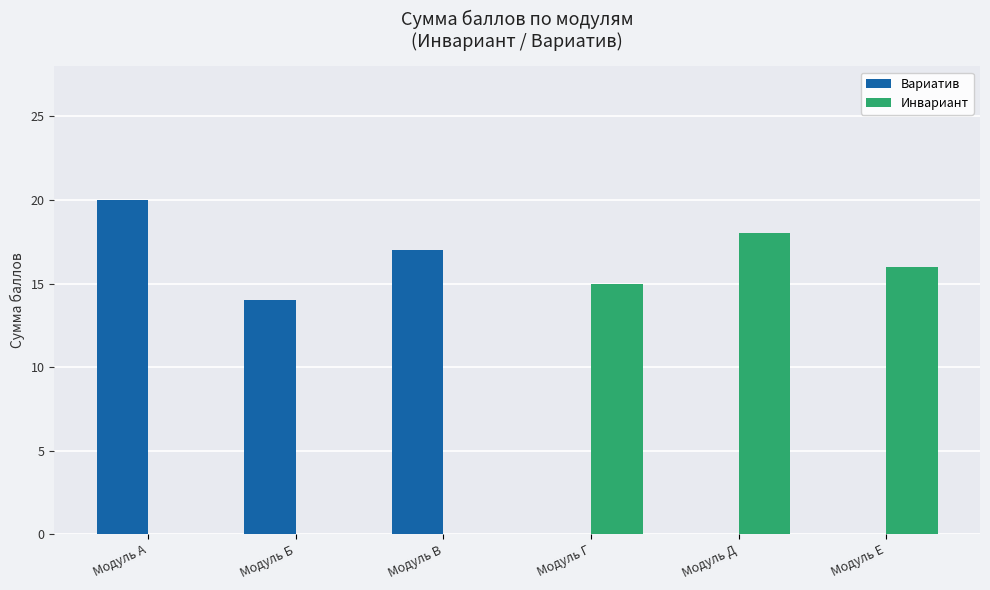

Is the value of Вариатив at Модуль В greater than the value of Инвариант at Модуль Г?

Yes